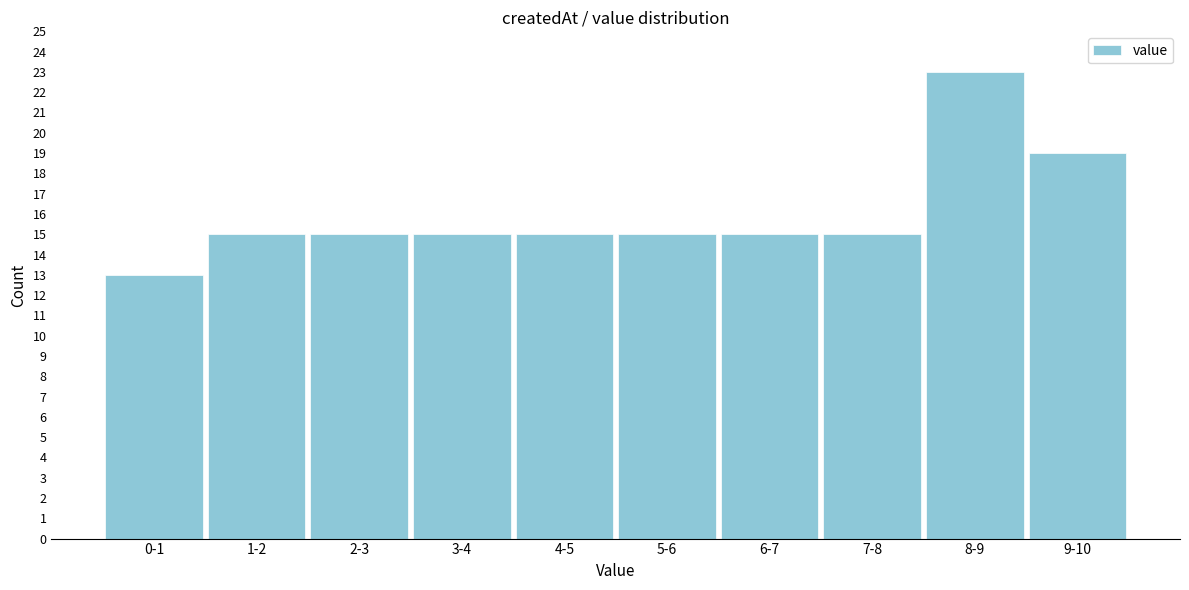

Reading left to right, list all the values displayed in this chart.

13	15	15	15	15	15	15	15	23	19